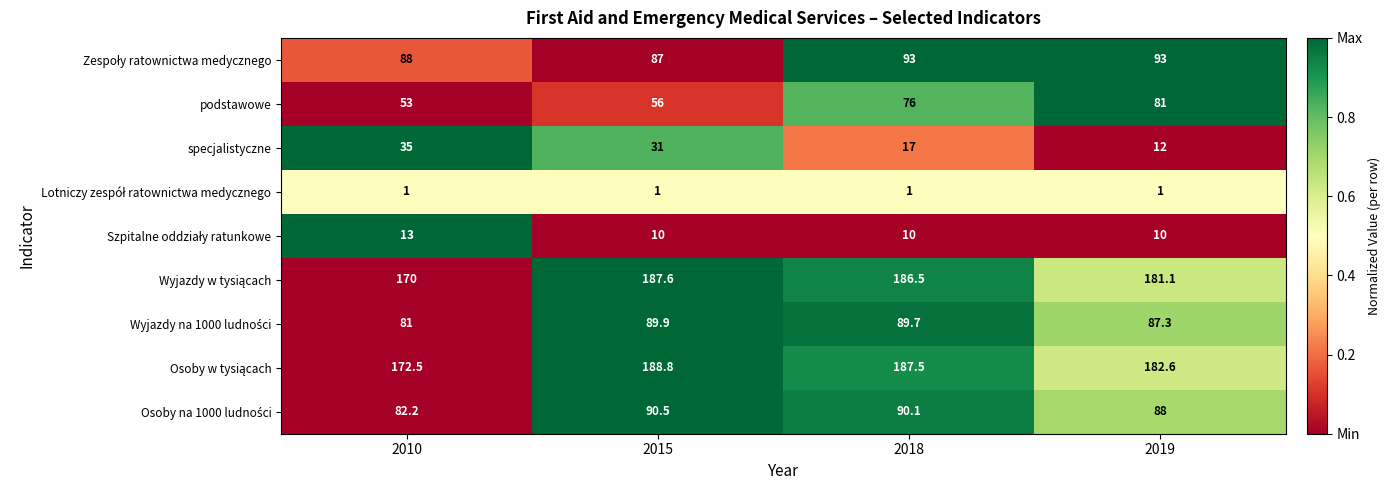

Rank the categories by specjalistyczne value from lowest to highest.

2019, 2018, 2015, 2010